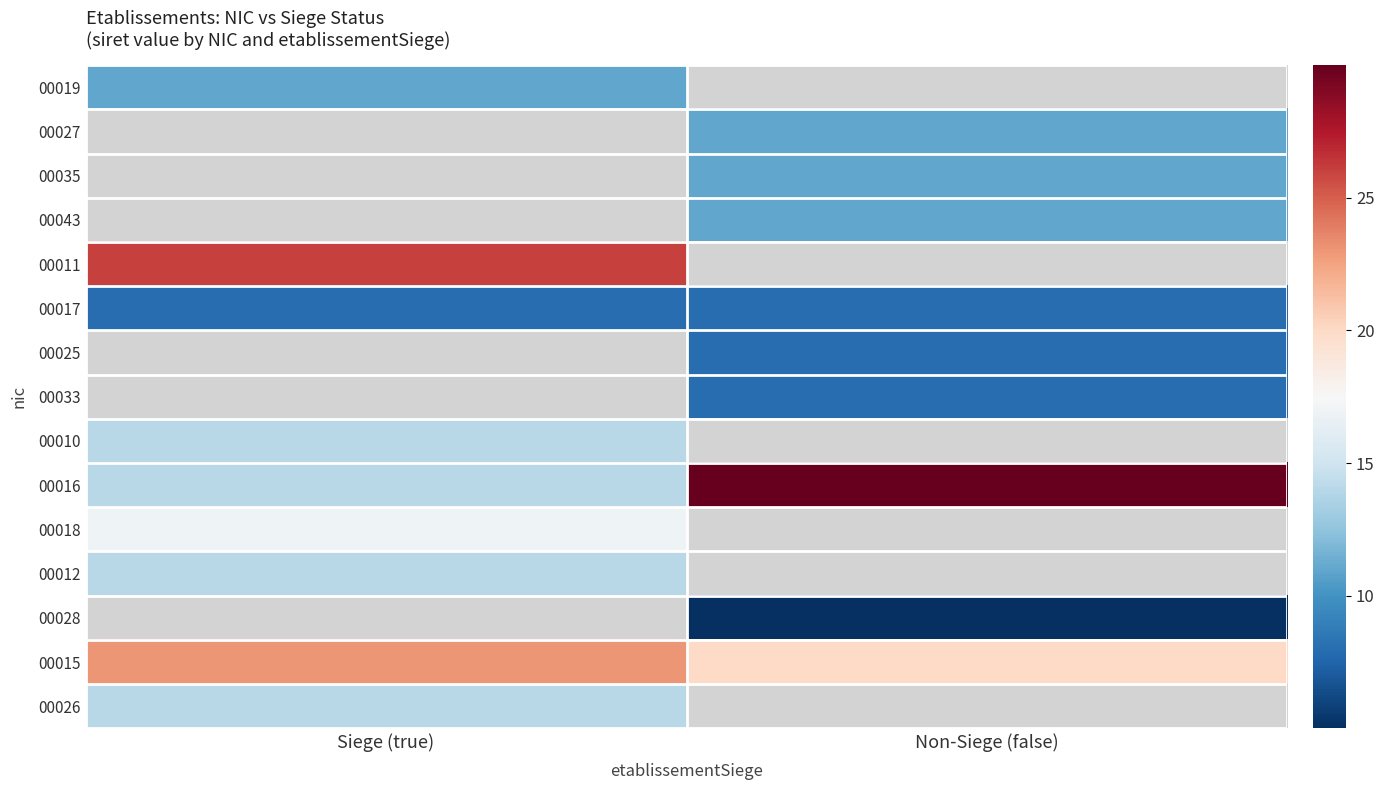

At which label is 00026 closest to 14?

Siege (true)